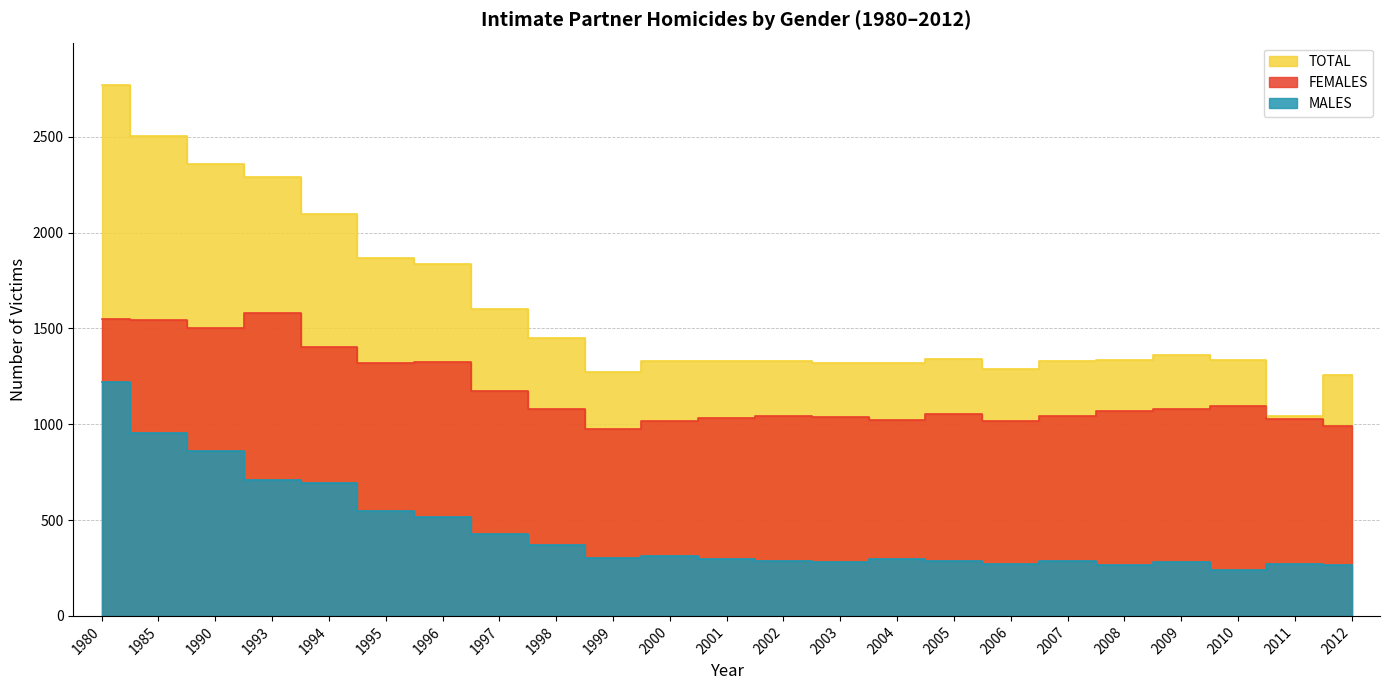

What is the total value across all series at 2002?

2664